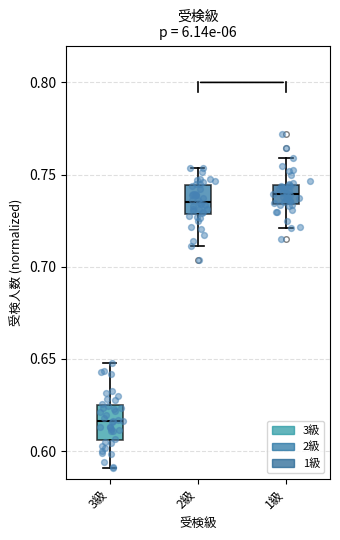

Reading left to right, read every box against the y-axis: the position of its median line, the range the box covers, and the ends of its whiskers. The values are not printed on the chart, so give them approximately, as read against the axis.

3級: median 0.615, box 0.605 to 0.625, whiskers 0.590 to 0.650
2級: median 0.735, box 0.730 to 0.745, whiskers 0.710 to 0.755
1級: median 0.740, box 0.735 to 0.745, whiskers 0.720 to 0.760